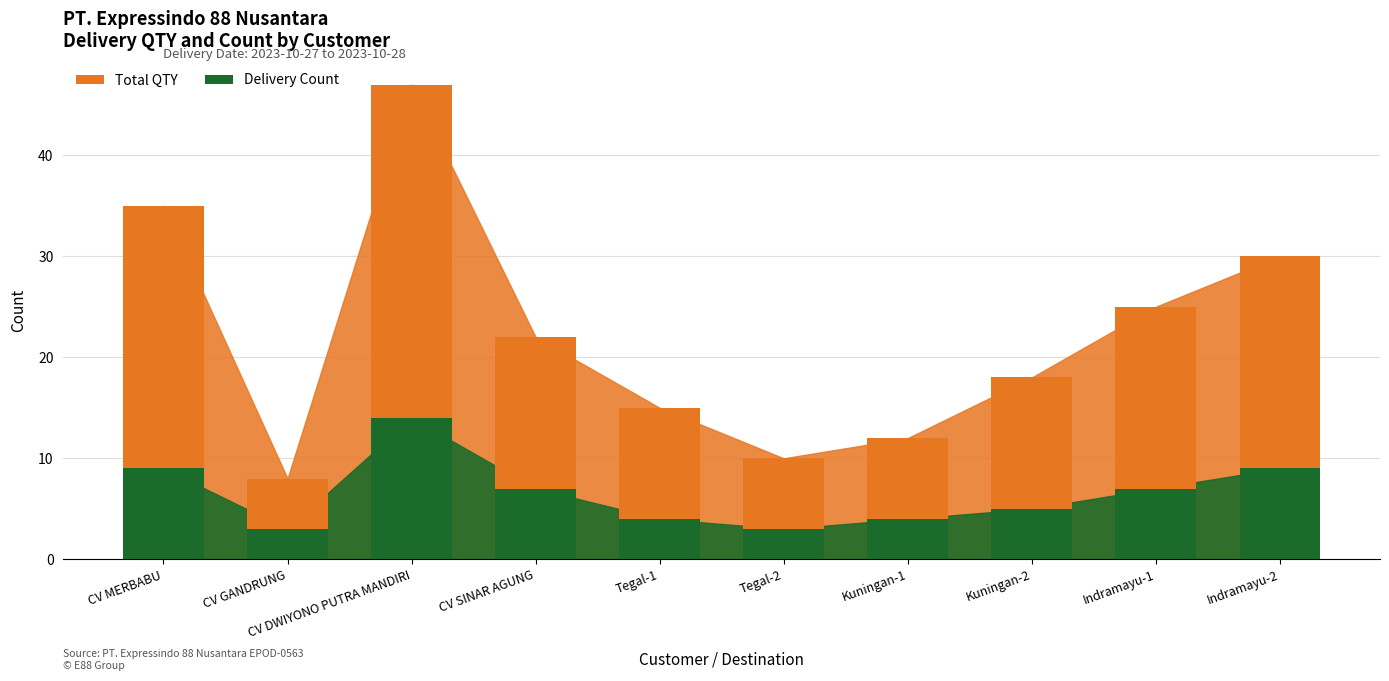

How many bars are there in total?

20